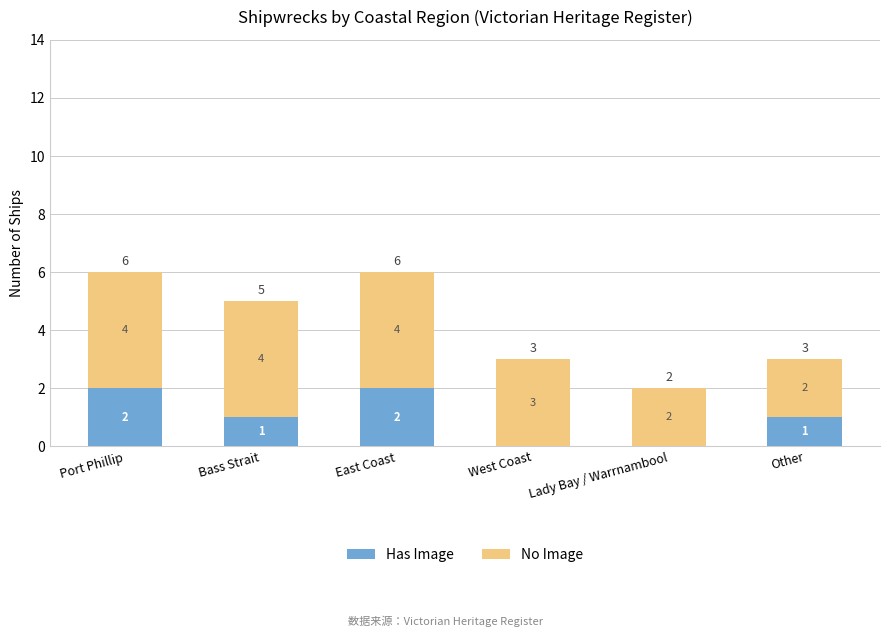

What is the total value across all series at Port Phillip?

6